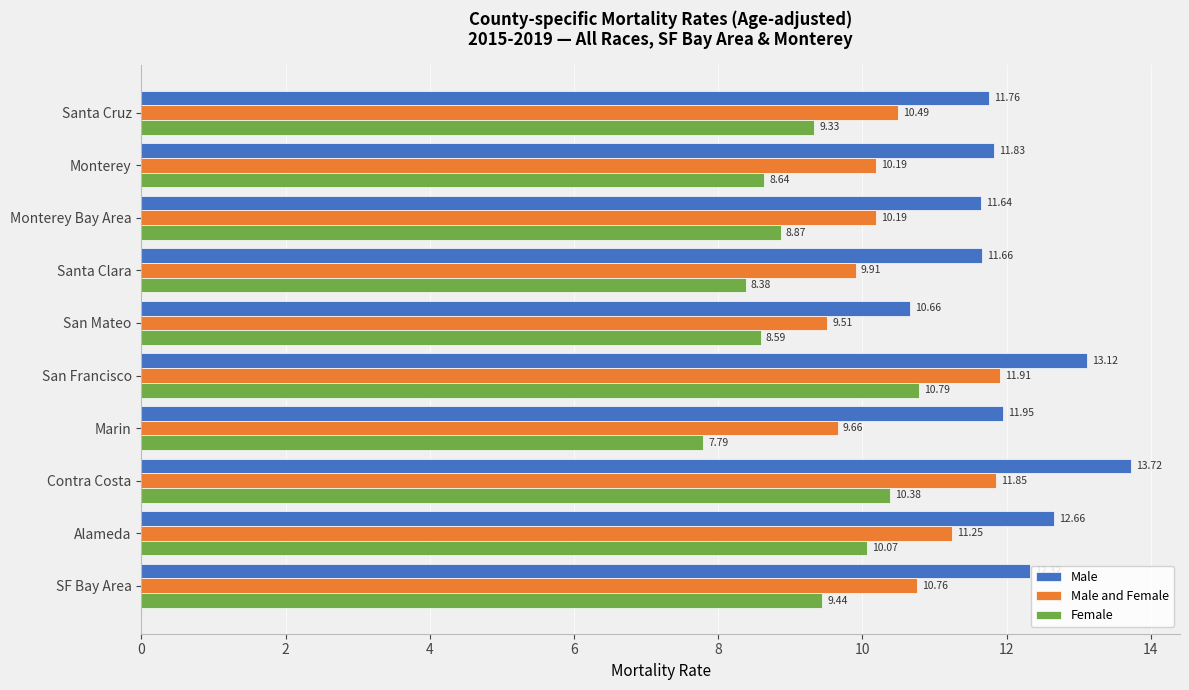

Between Alameda and Santa Cruz, which series saw the biggest shift?

Male